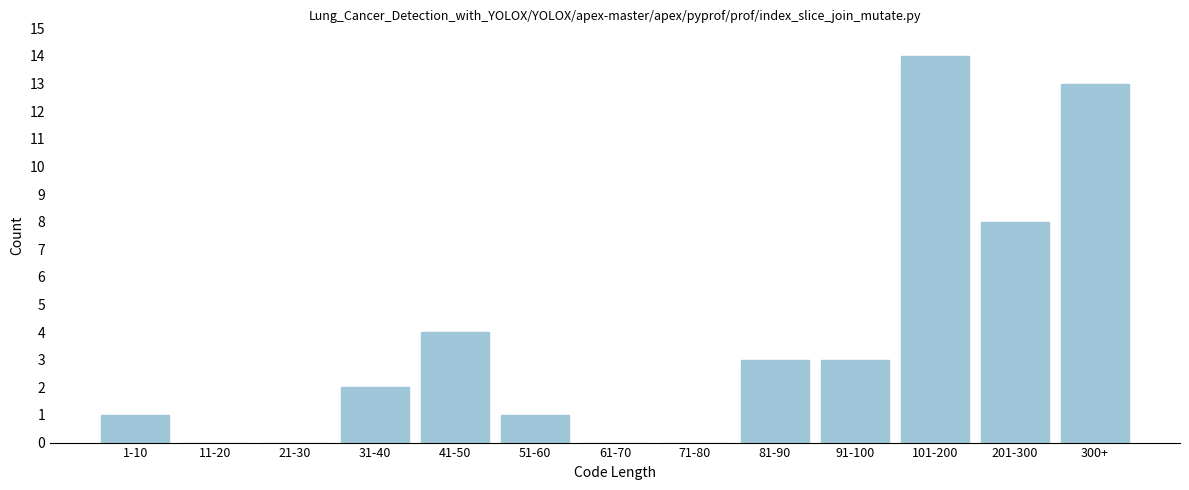

Reading left to right, extract all data points from this chart.

1-10=1	11-20=0	21-30=0	31-40=2	41-50=4	51-60=1	61-70=0	71-80=0	81-90=3	91-100=3	101-200=14	201-300=8	300+=13